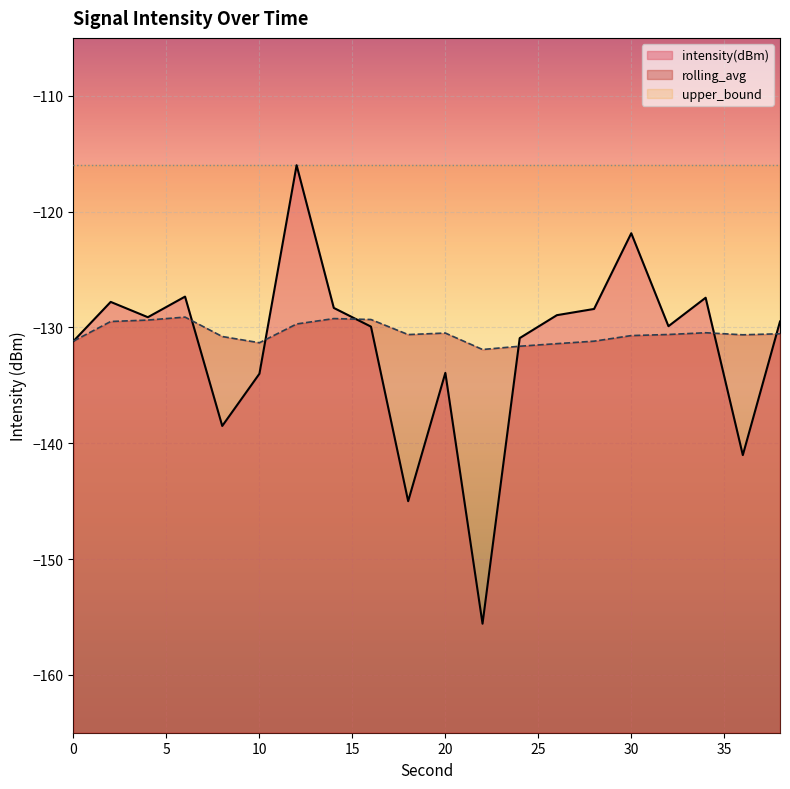

After their last crossing, which series has the higher values: intensity(dBm) or rolling_avg?

intensity(dBm)